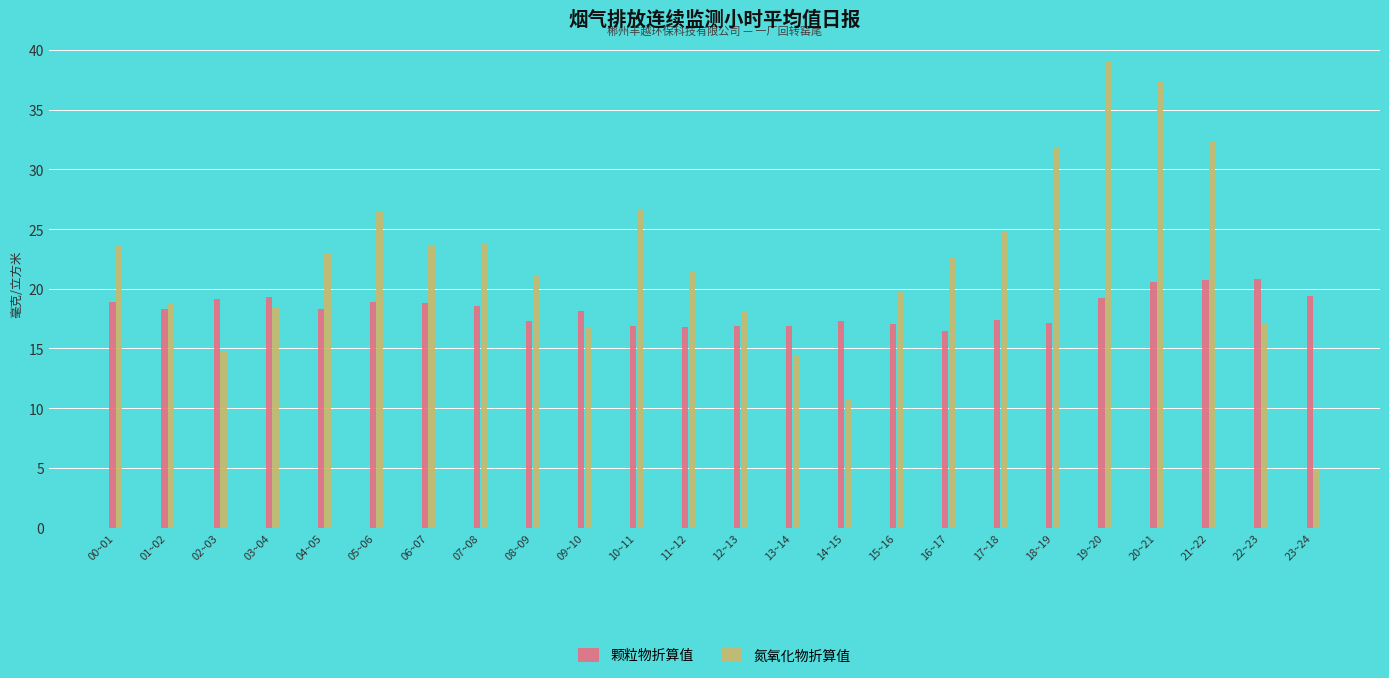

Which series has the largest range (max minus min)?

氮氧化物折算值